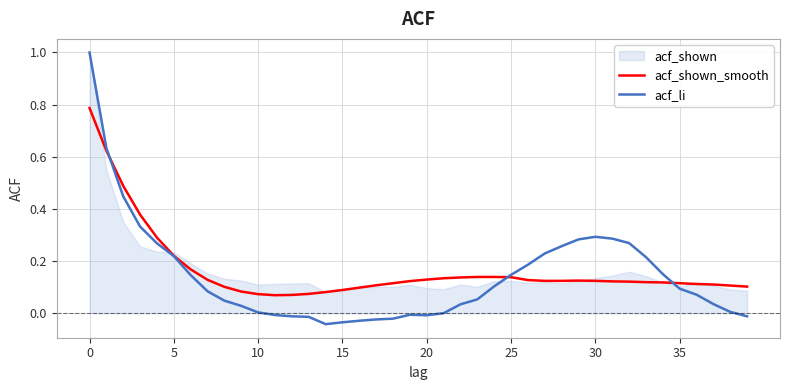

The acf_li series shows 0.1 at 5. True or false?

False